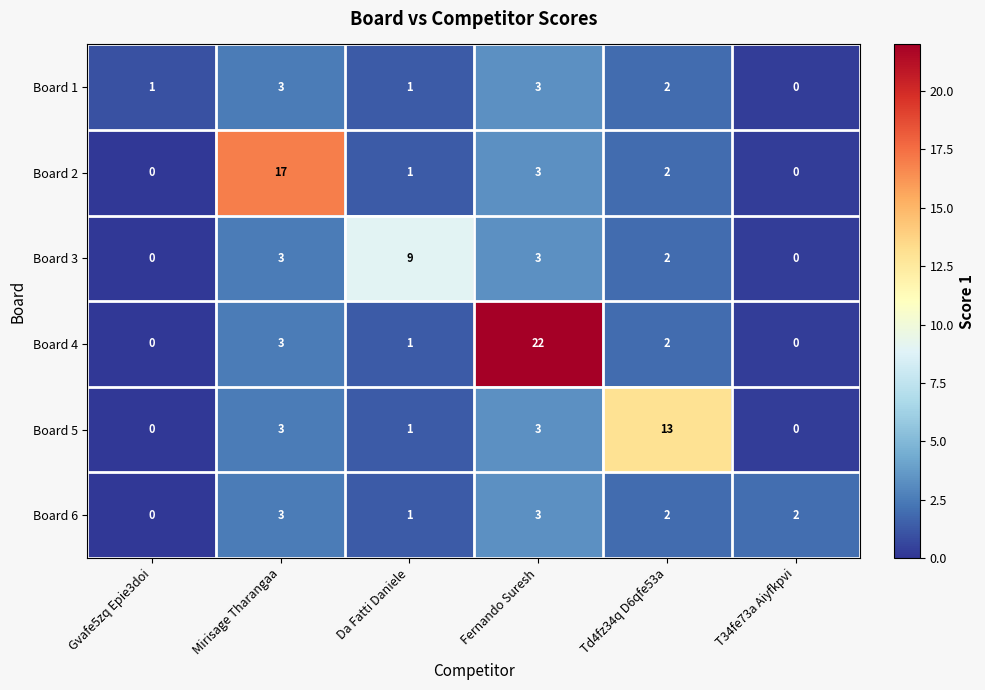

Which series has the largest range (max minus min)?

Board 4